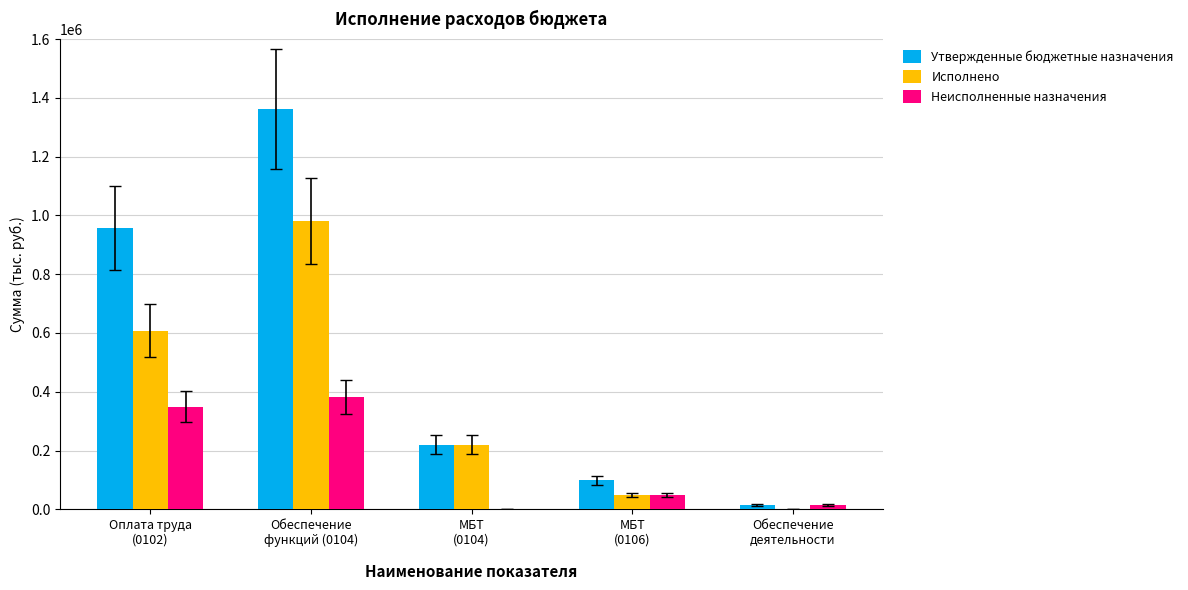

Reading left to right, extract all data points from this chart.

Утвержденные бюджетные назначения: Оплата труда
(0102)=957457.0	Обеспечение
функций (0104)=1362579.0	МБТ
(0104)=219635.0	МБТ
(0106)=98000.0	Обеспечение
деятельности=15000.0
Исполнено: Оплата труда
(0102)=607739.9	Обеспечение
функций (0104)=981354.6	МБТ
(0104)=219635.0	МБТ
(0106)=49000.0	Обеспечение
деятельности=0.0
Неисполненные назначения: Оплата труда
(0102)=349717.1	Обеспечение
функций (0104)=381224.4	МБТ
(0104)=0.0	МБТ
(0106)=49000.0	Обеспечение
деятельности=15000.0